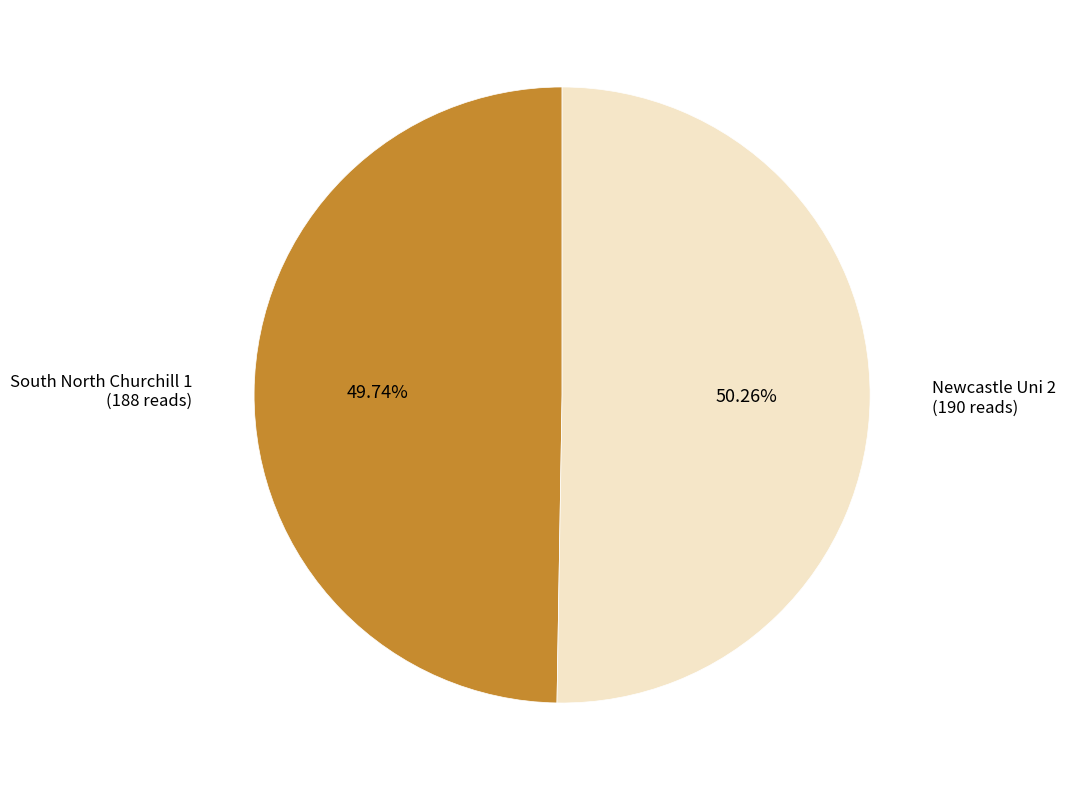

What percentage is the Newcastle Uni 2 slice, to the nearest percent?

50%